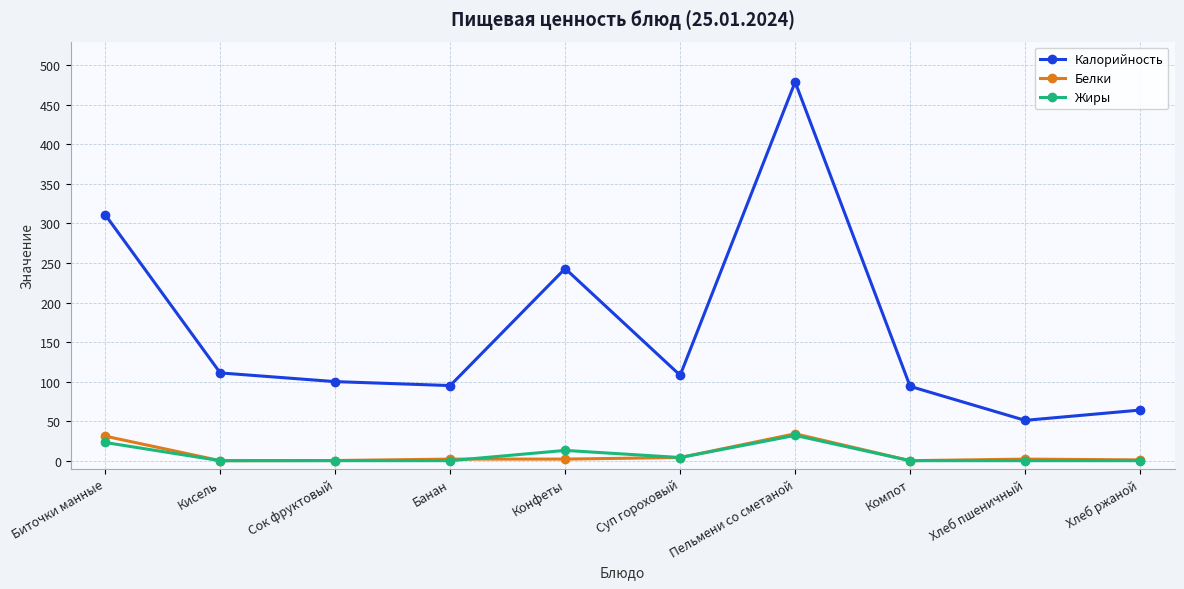

At which label is Калорийность closest to 265?

Конфеты